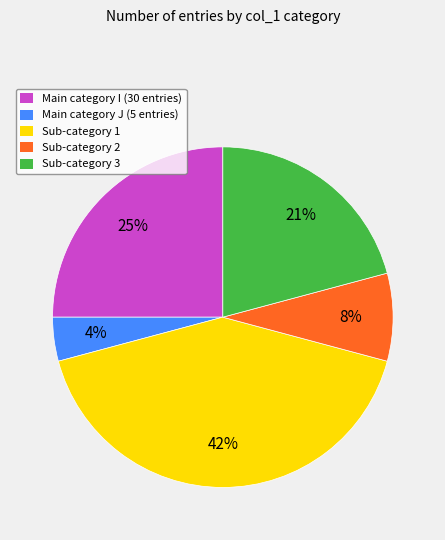

Is there a majority slice in this chart?

No